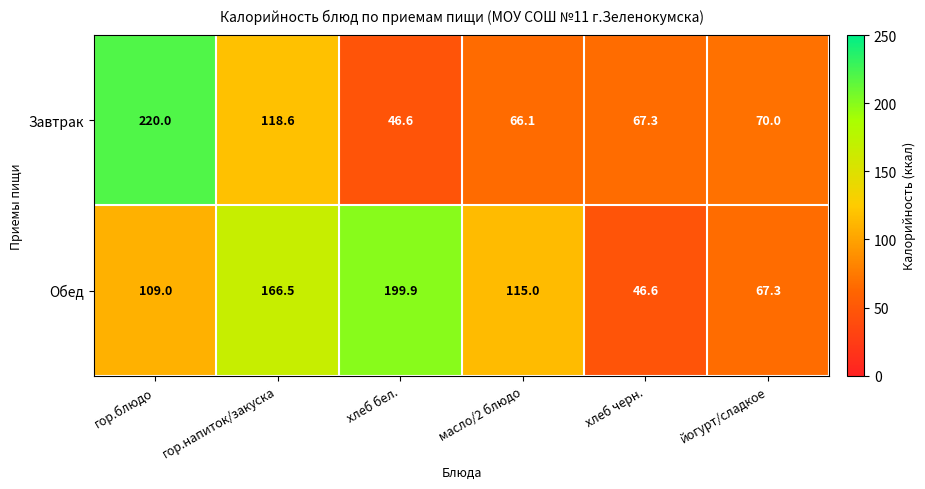

Which series has the largest total across all categories?

Обед